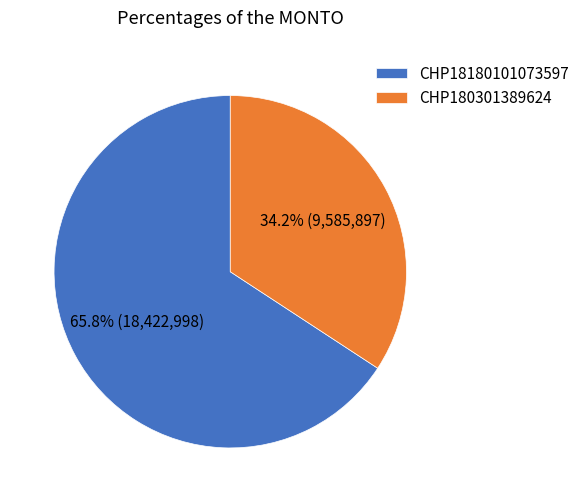

How much of the chart is everything except CHP18180101073597?

34.2%